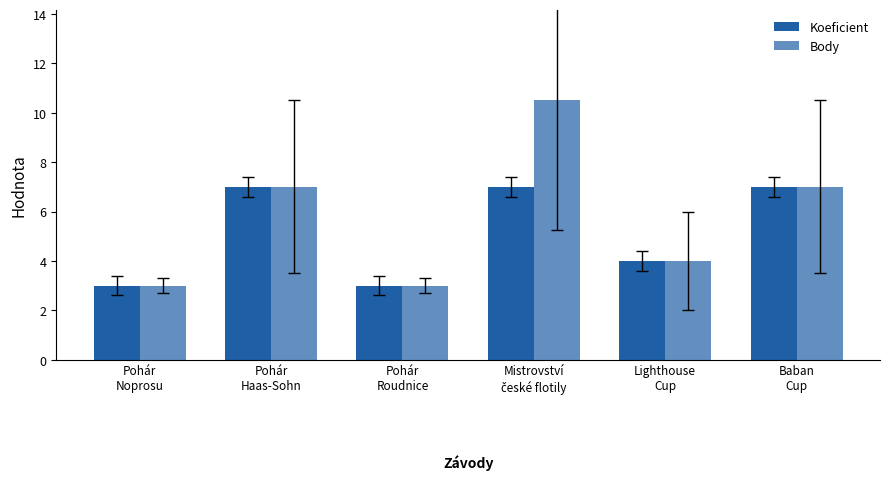

What is the spread (max minus min) of values at Mistrovství
české flotily?

3.5